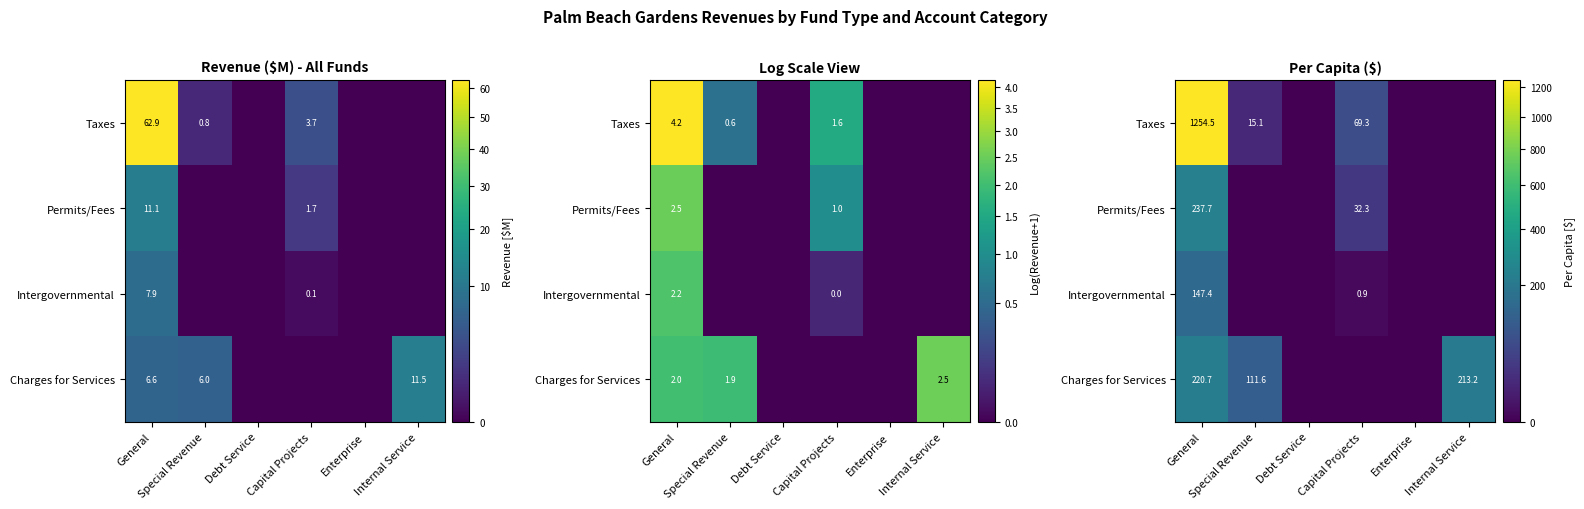

How many data points does each series have?

6